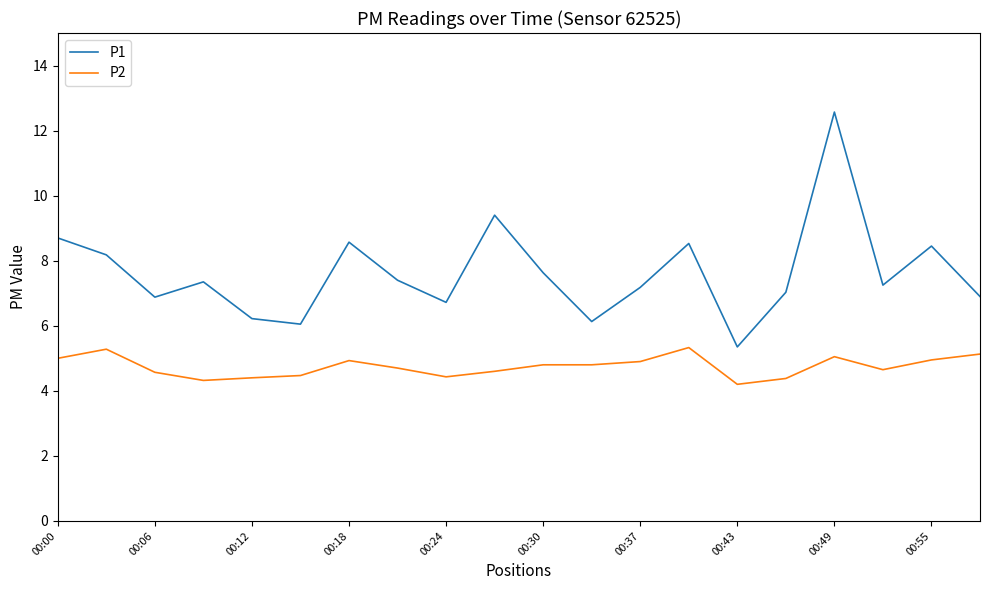

True or false: P2 and P1 cross at least once.

False